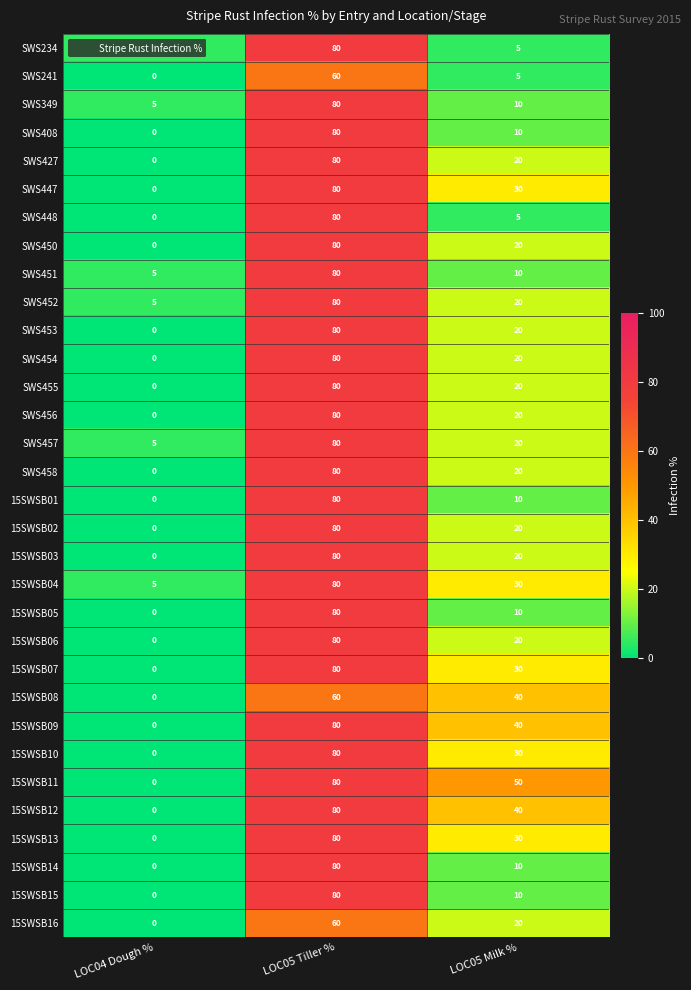

Which series has the largest total across all categories?

15SWSB11